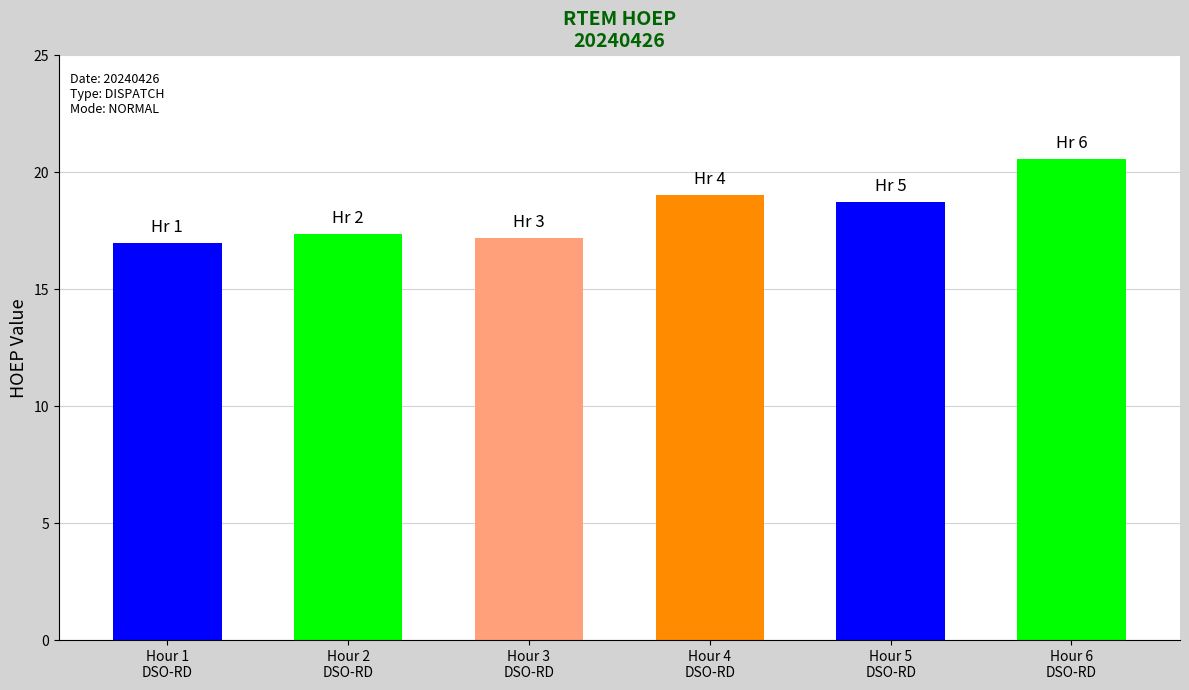

What is the maximum value shown in the chart?

20.6